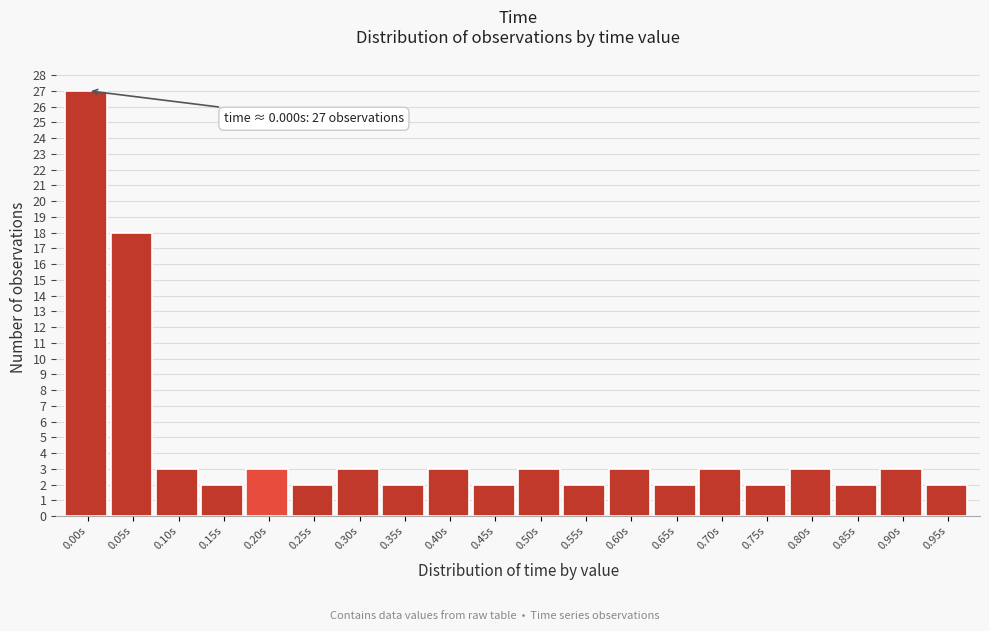

Reading left to right, transcribe all the data shown in this chart.

27	18	3	2	3	2	3	2	3	2	3	2	3	2	3	2	3	2	3	2